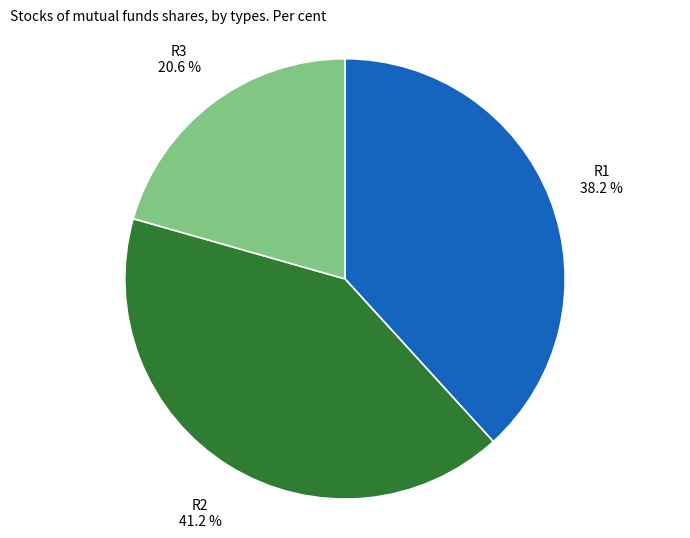

True or false: R2 accounts for 52% of the total.

False